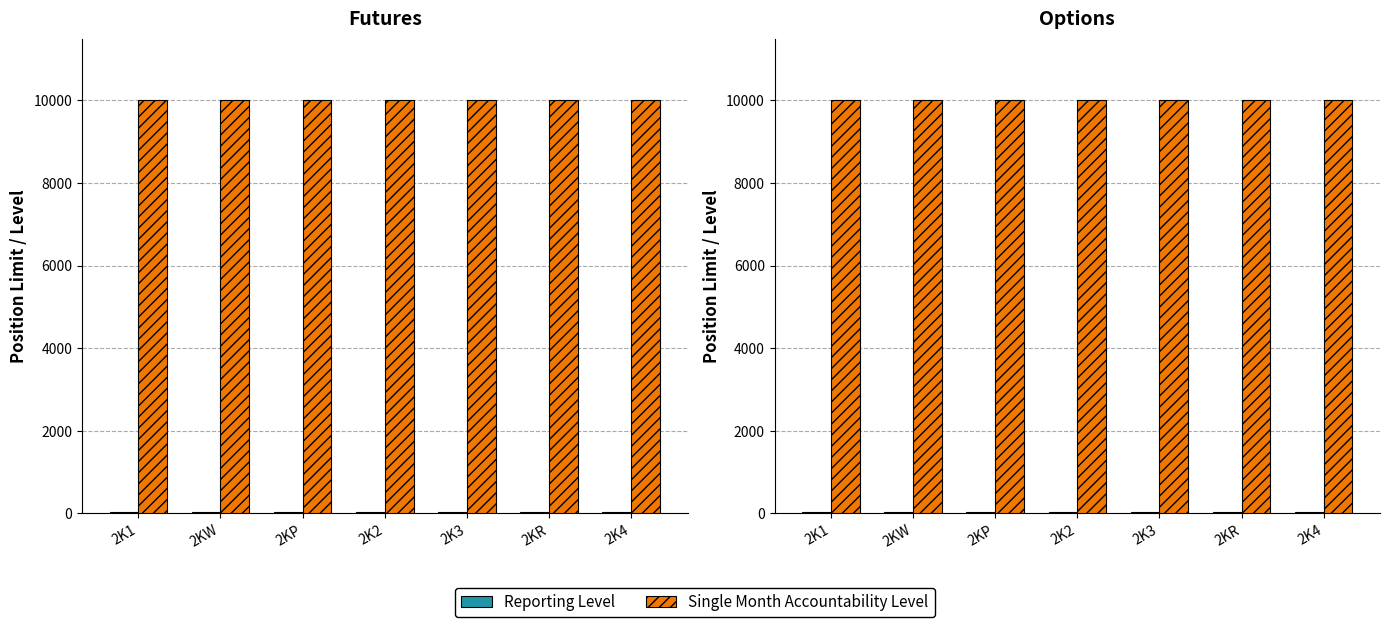

Which series has the largest total across all categories?

Single Month Accountability Level